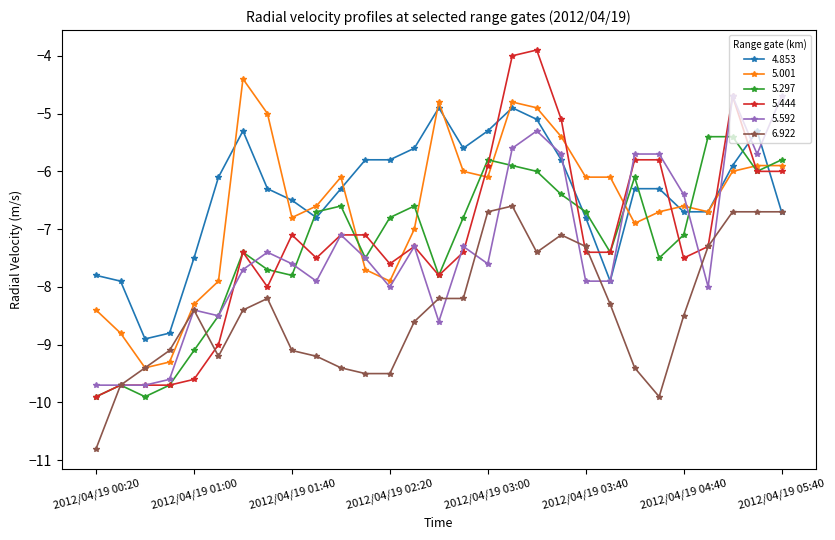

What is the value of the 5.444 point at the 10th from the left?

-7.5